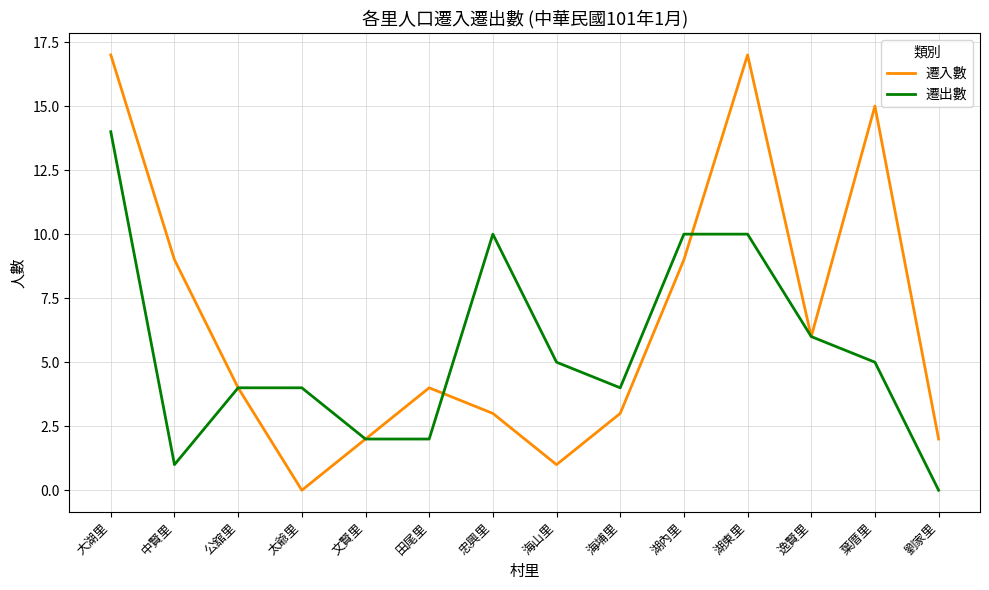

What is the maximum value for 遷出數?

14